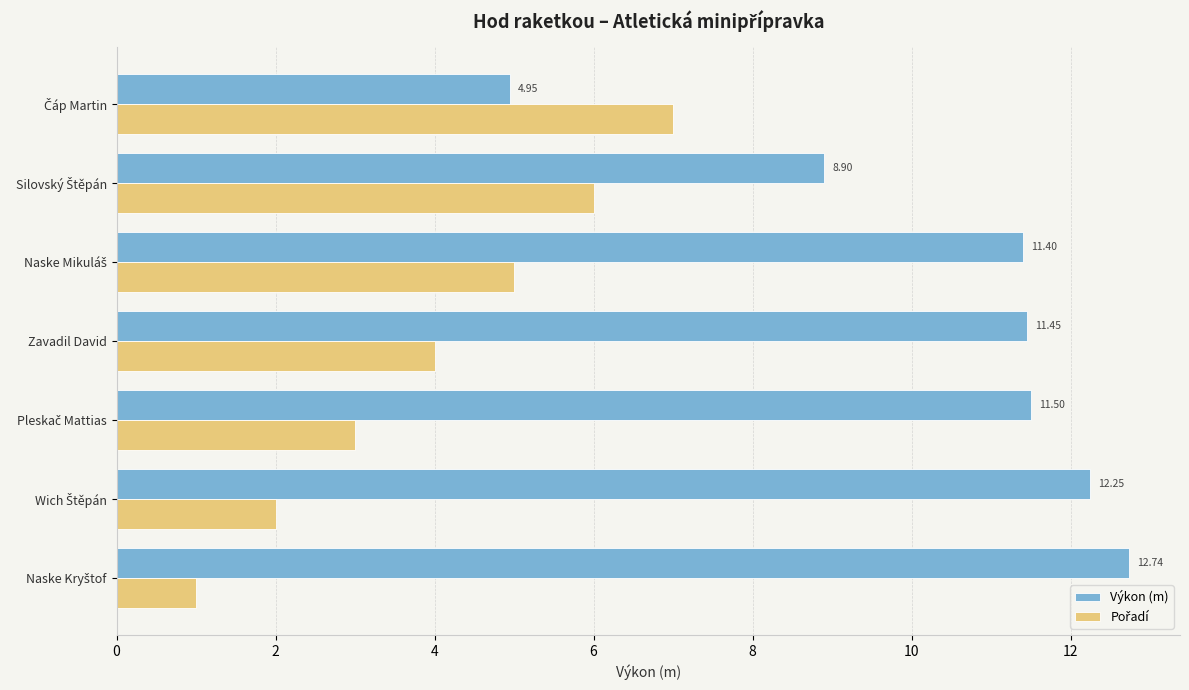

Which series has the largest range (max minus min)?

Výkon (m)